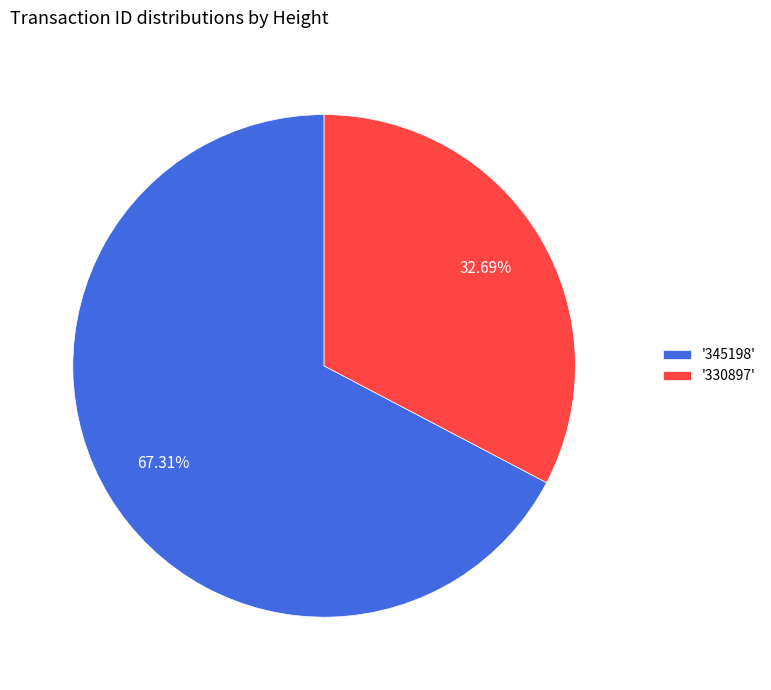

Does any single category account for the majority?

Yes